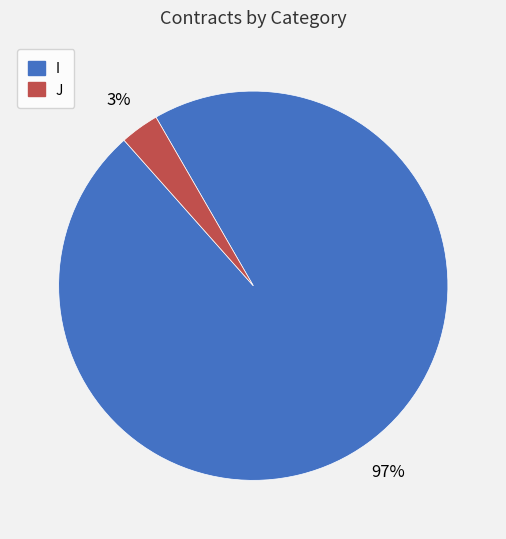

What is the majority slice?

I